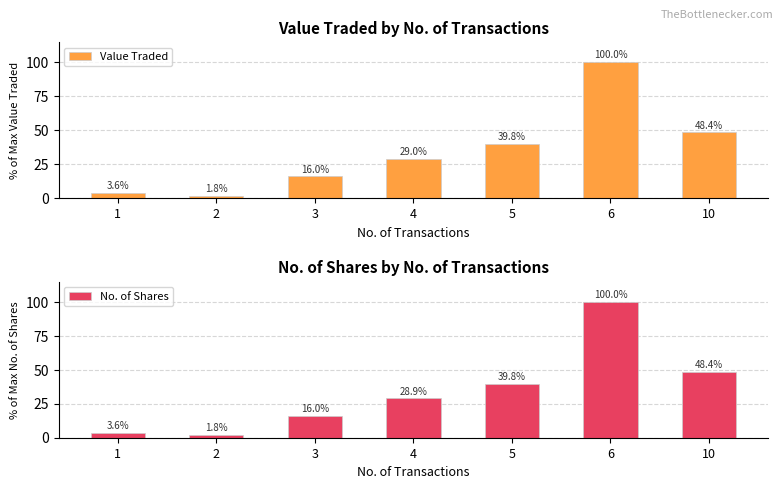

What is the greatest value displayed?

100.0